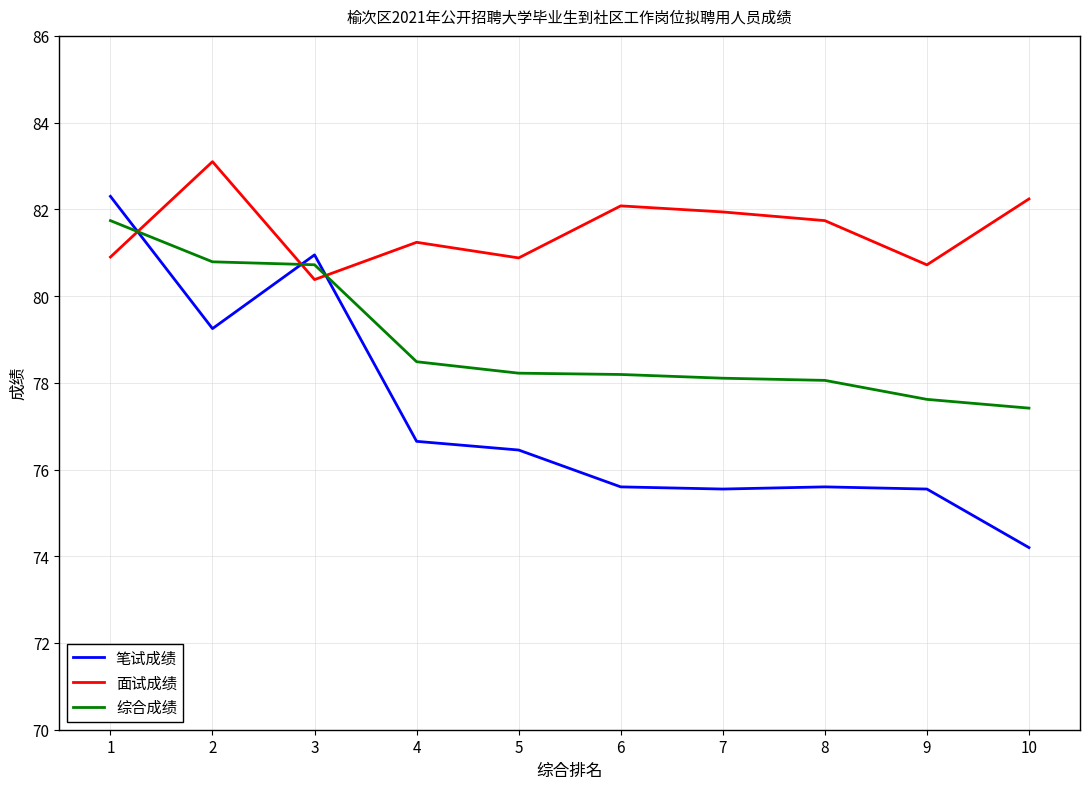

What is the difference between the maximum and minimum values in the 面试成绩 series?

2.7